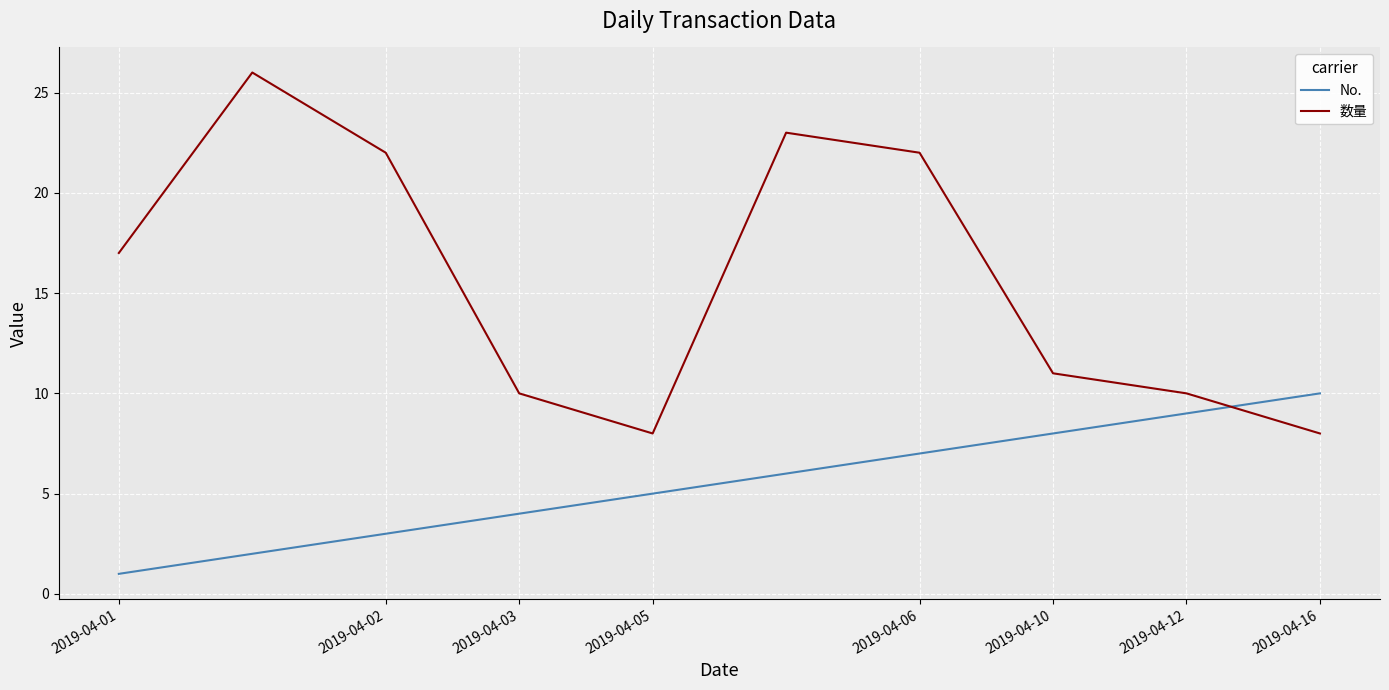

What are all the series names shown in the legend?

No., 数量